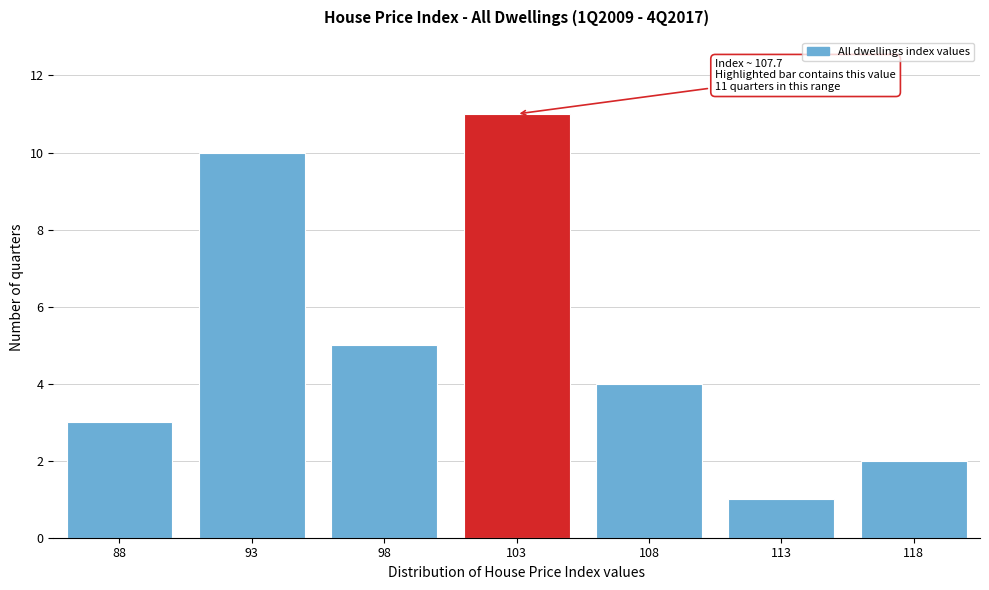

Reading left to right, transcribe all the data shown in this chart.

88=3	93=10	98=5	103=11	108=4	113=1	118=2